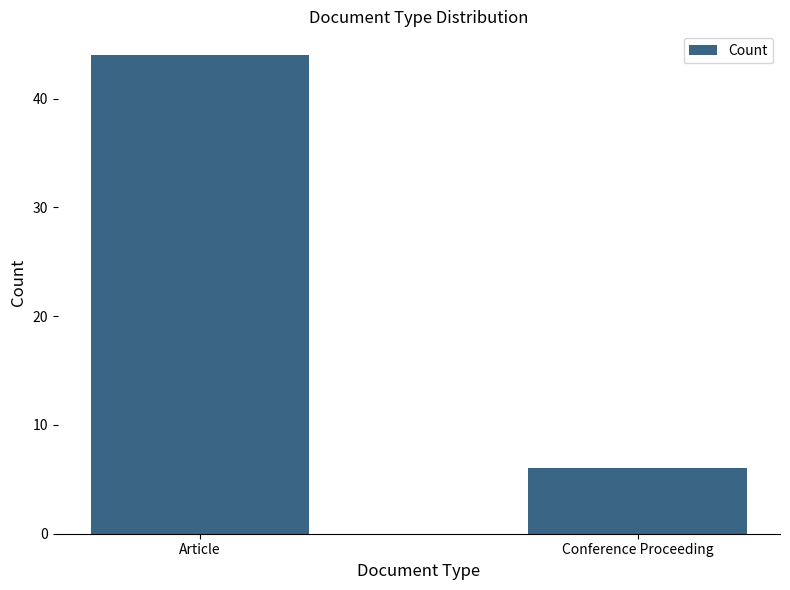

Reading left to right, transcribe all the data shown in this chart.

44	6